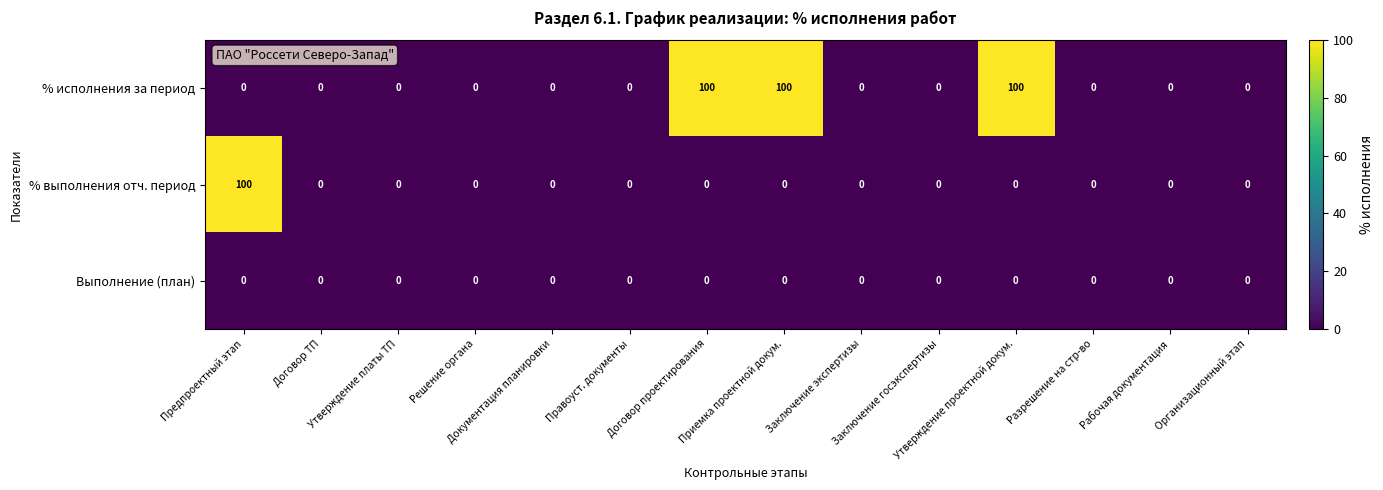

List the series in order of their overall mean, lowest first.

Выполнение (план), % выполнения отч. период, % исполнения за период